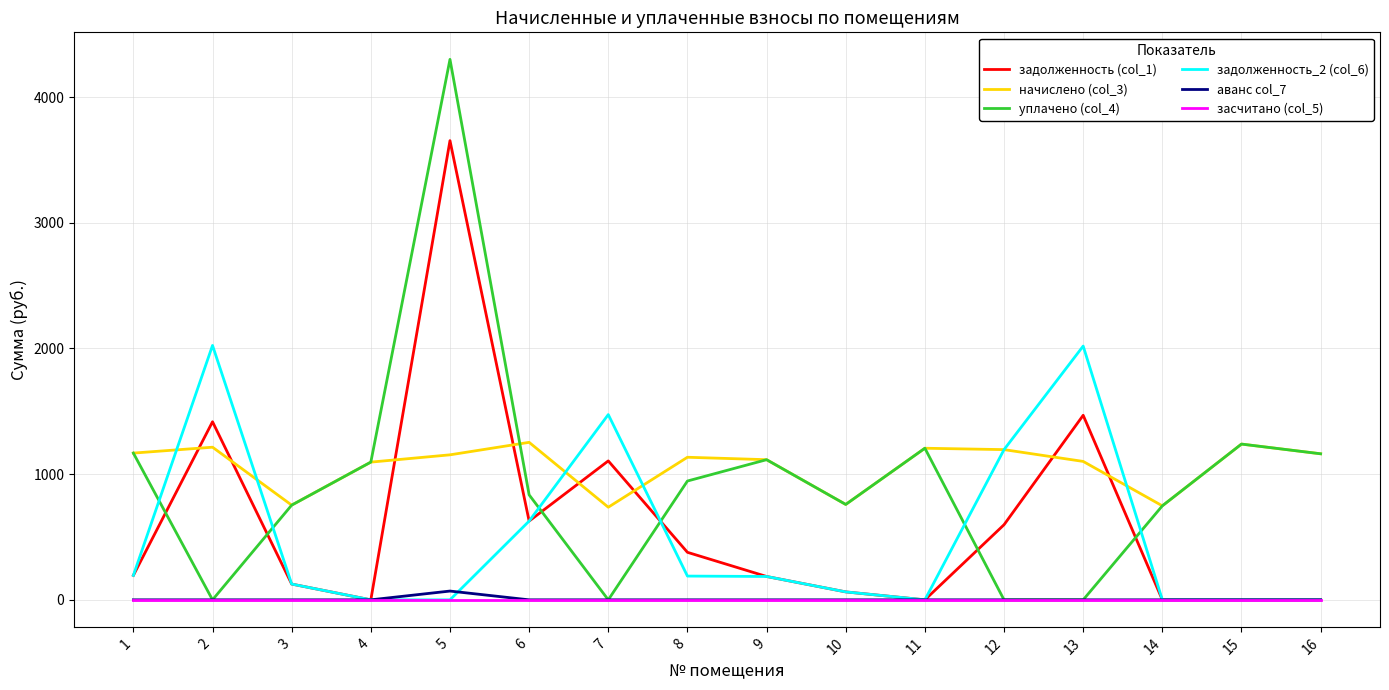

Which series has the widest spread of values?

уплачено (col_4)